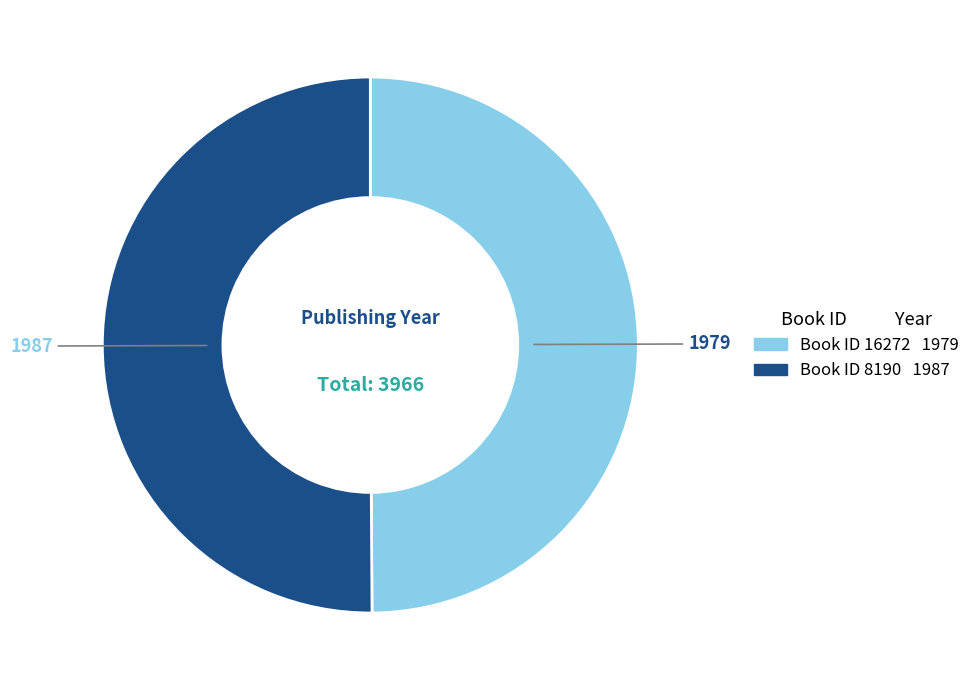

Count the number of slices in the pie.

2